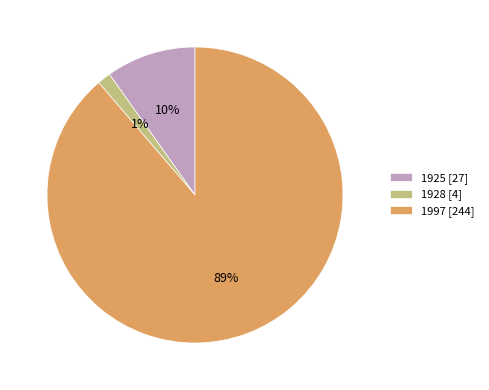

To the nearest percent, what percentage of the pie is 1997?

89%